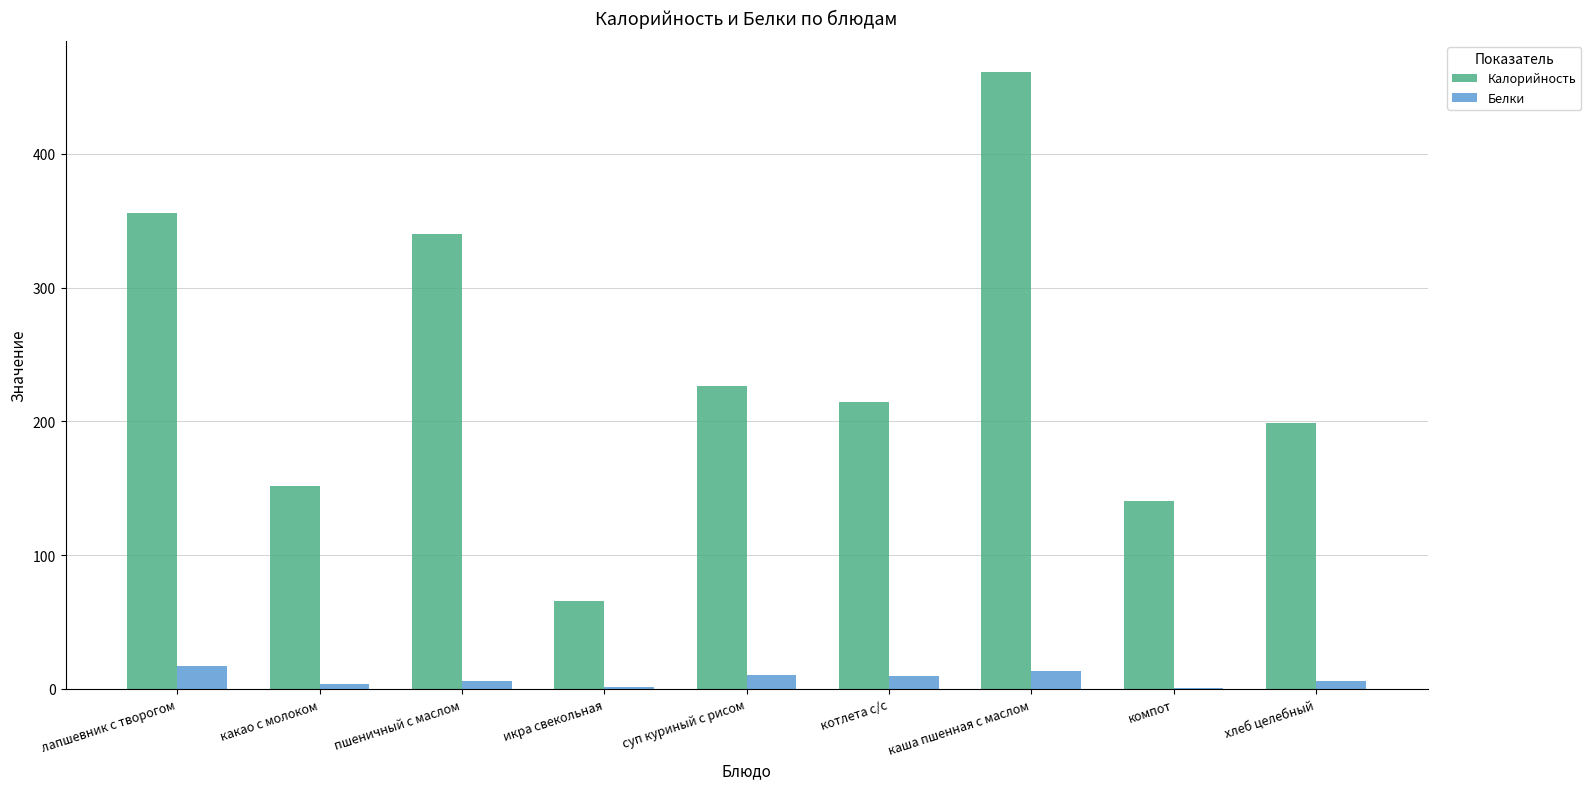

Which label corresponds to the largest value in the chart?

каша пшенная с маслом